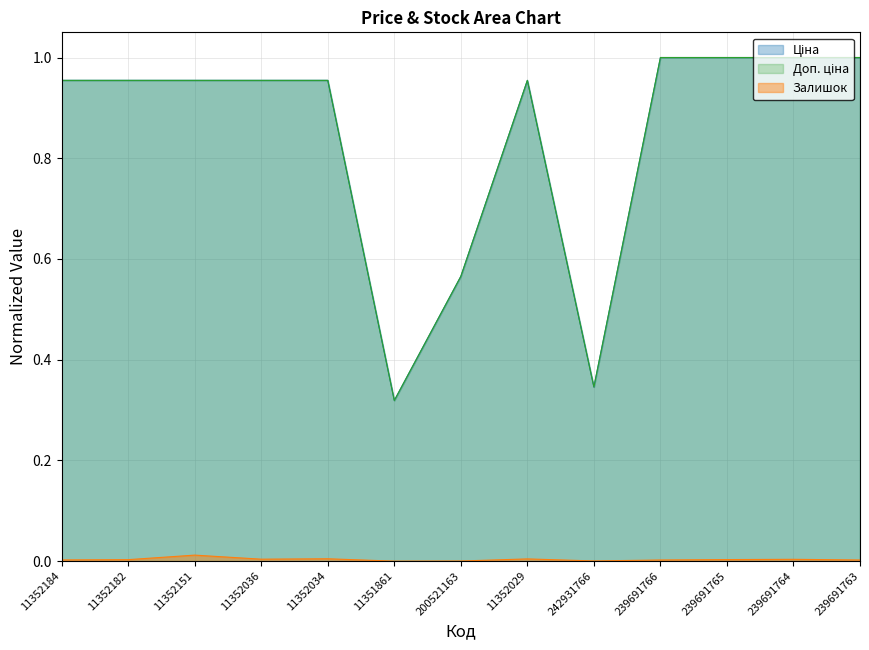

The Ціна series shows 1.0 at 11352036. True or false?

True